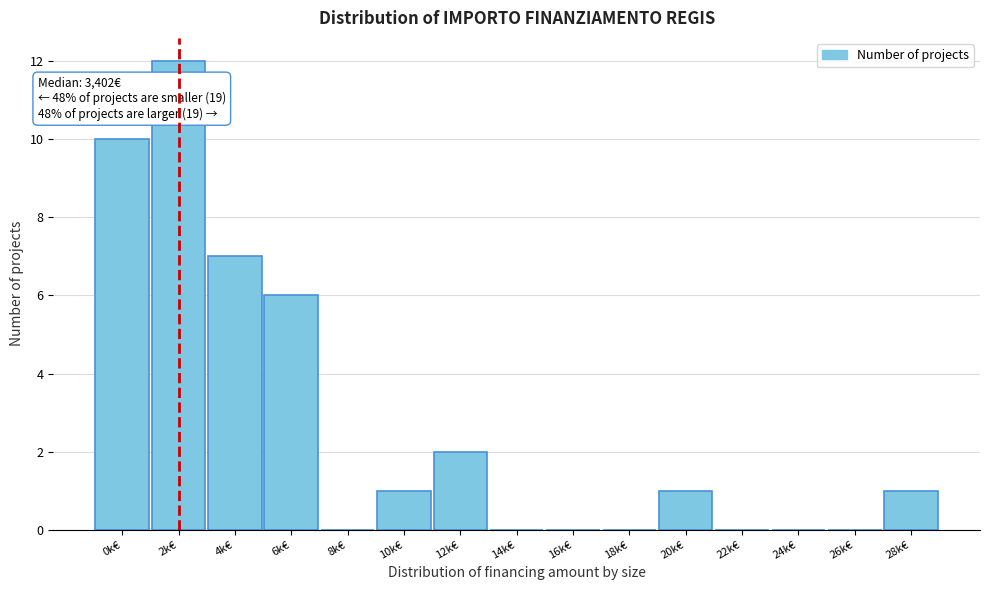

Reading left to right, extract all data points from this chart.

0k€=10	2k€=12	4k€=7	6k€=6	8k€=0	10k€=1	12k€=2	14k€=0	16k€=0	18k€=0	20k€=1	22k€=0	24k€=0	26k€=0	28k€=1